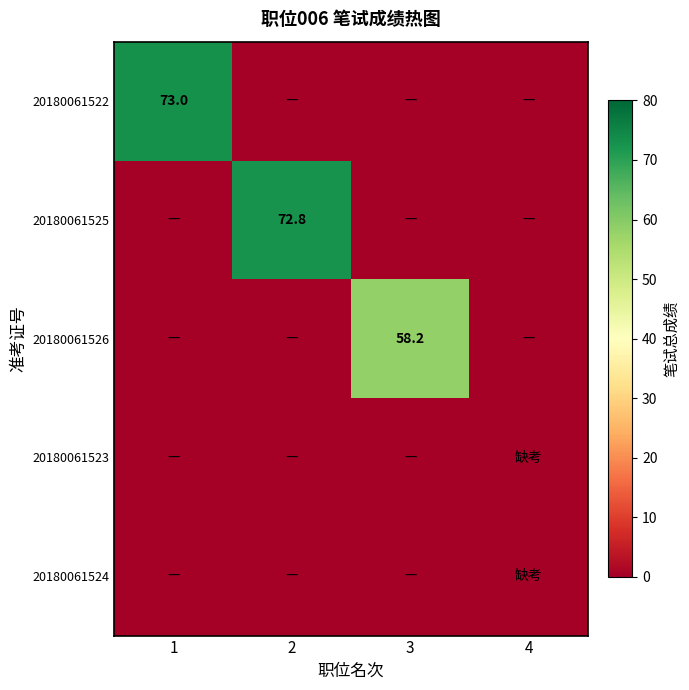

What is the total value across all series at 3?

58.2